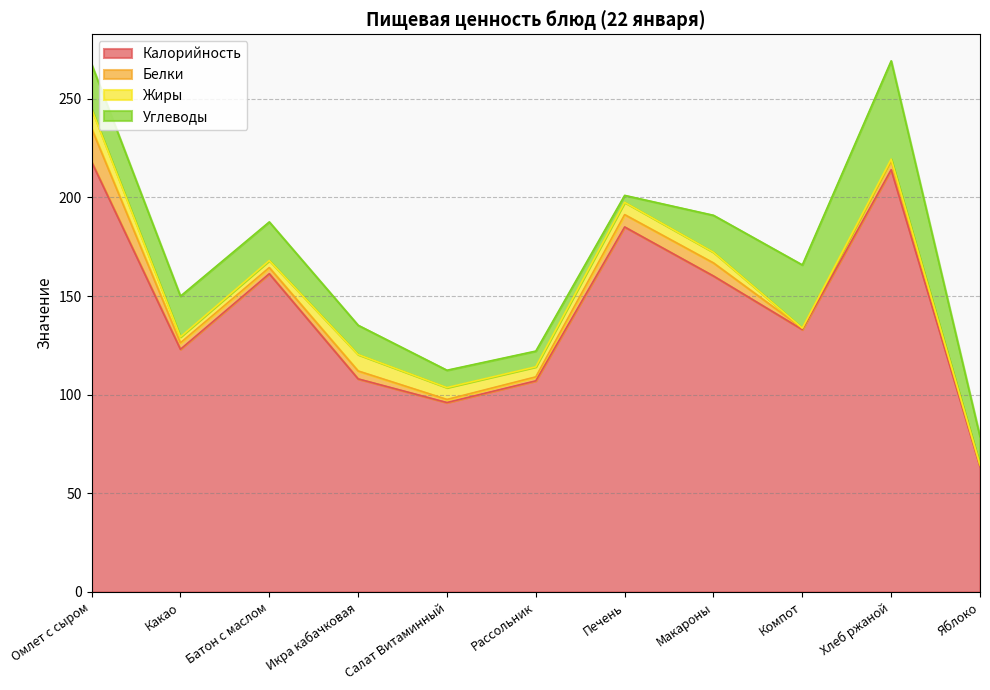

What is the label of the 9th point from the right?

Батон с маслом